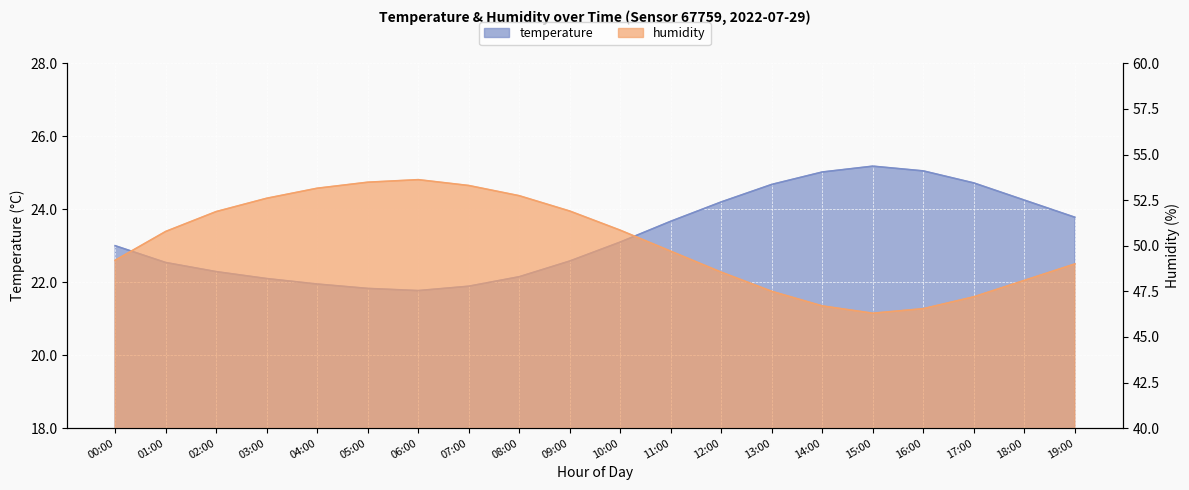

Where is the first local minimum for humidity?

15:00